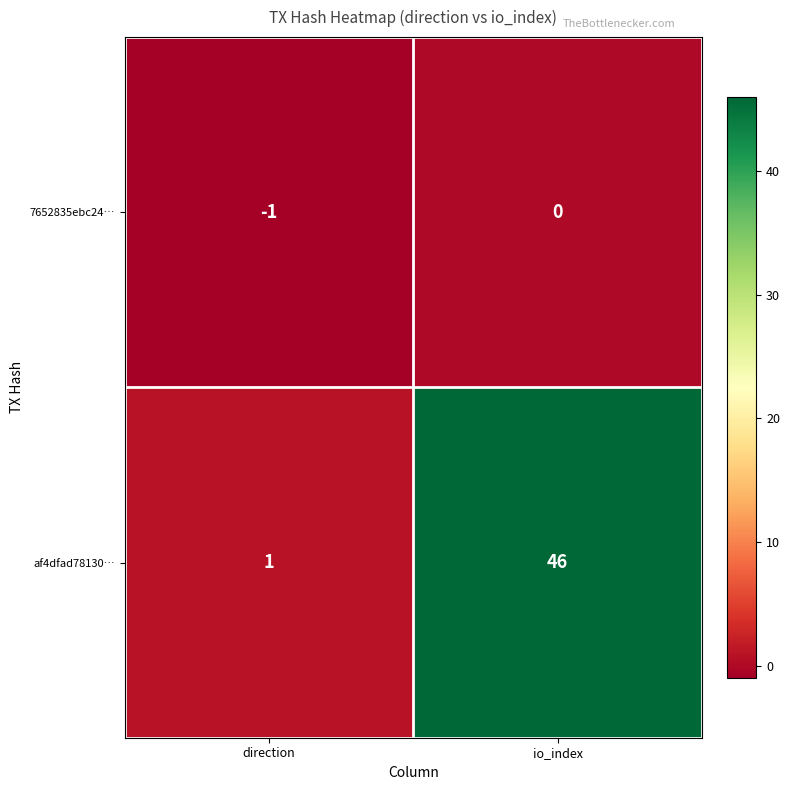

List the series in order of their peak value, lowest first.

7652835ebc24…, af4dfad78130…